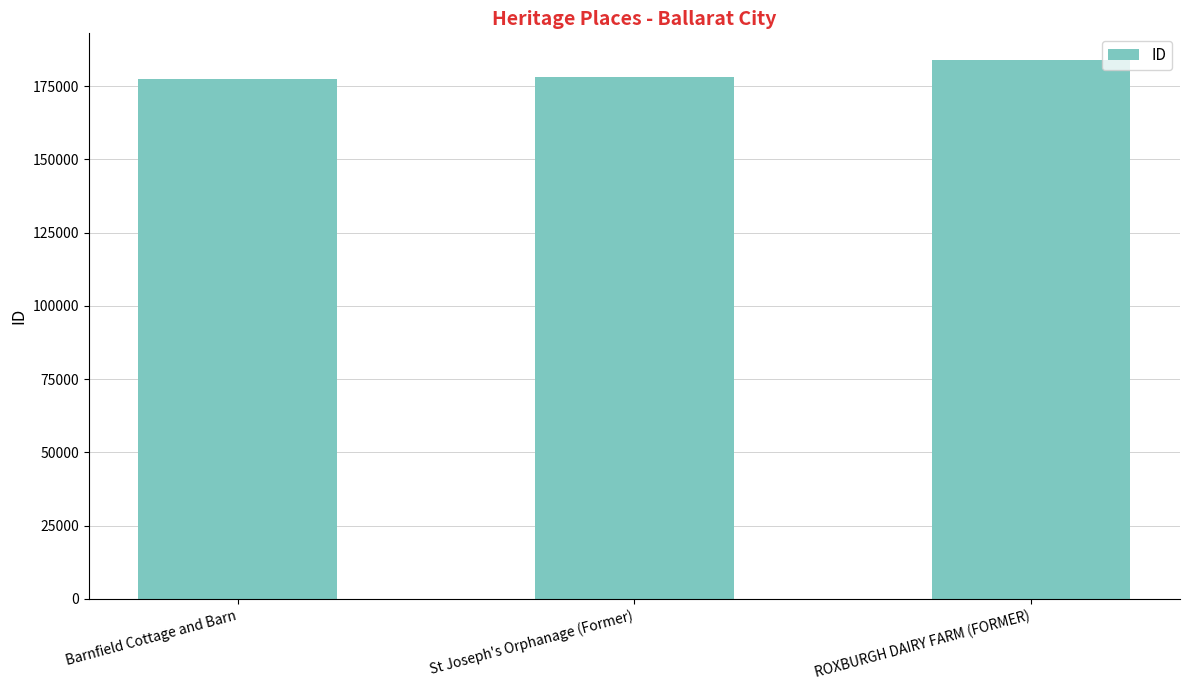

What is the difference between the values at St Joseph's Orphanage (Former) and ROXBURGH DAIRY FARM (FORMER)?

5768